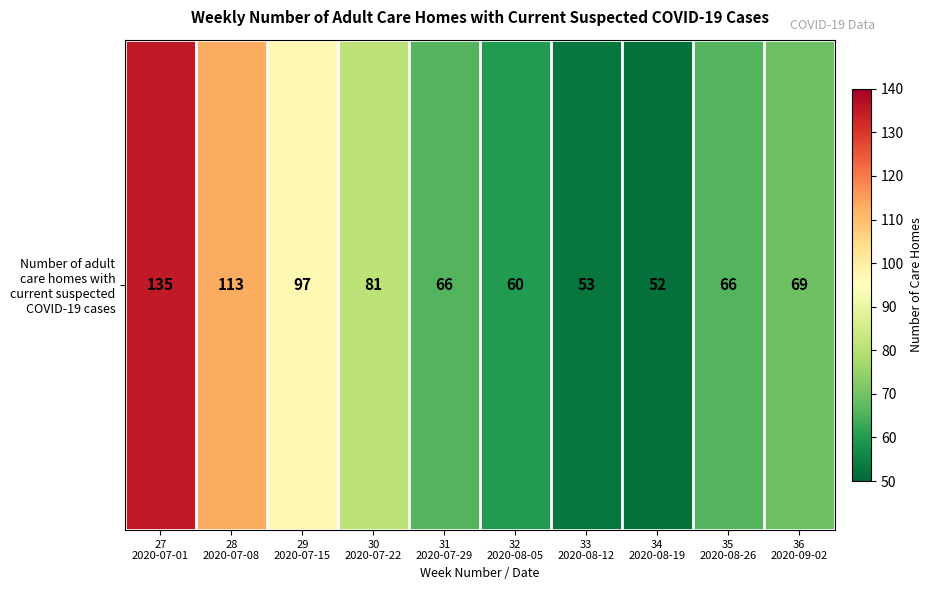

True or false: the data shows 30 at 32
2020-08-05.

False